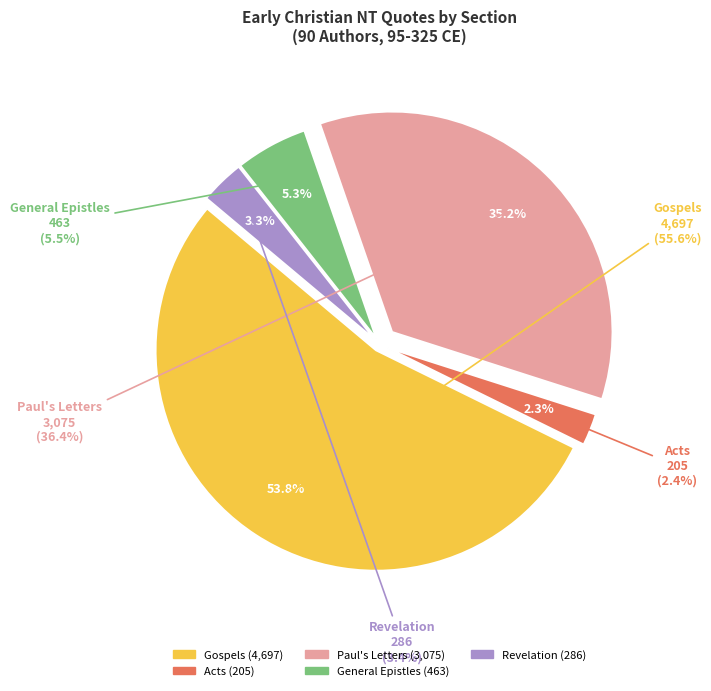

Between Revelation and Paul's Letters, which is larger?

Paul's Letters